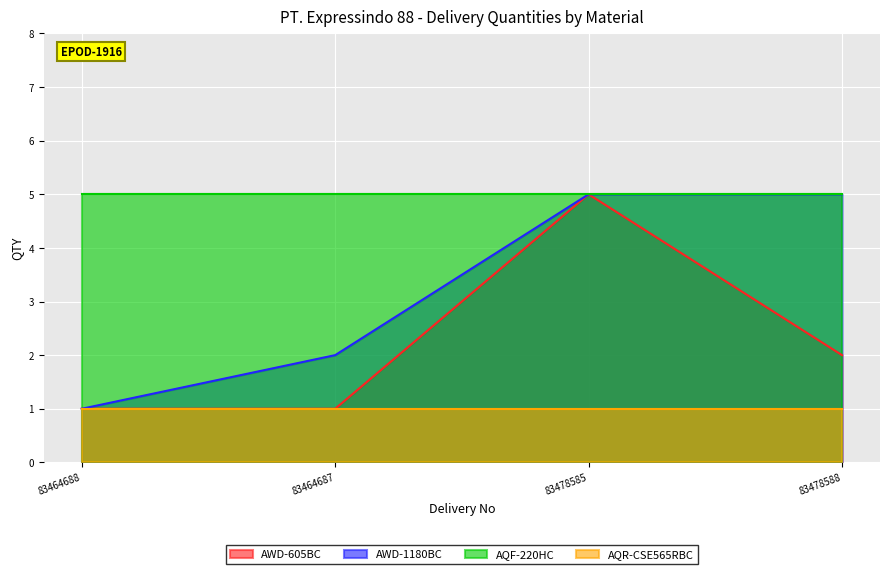

At which label does AWD-605BC first exceed 2?

83478585